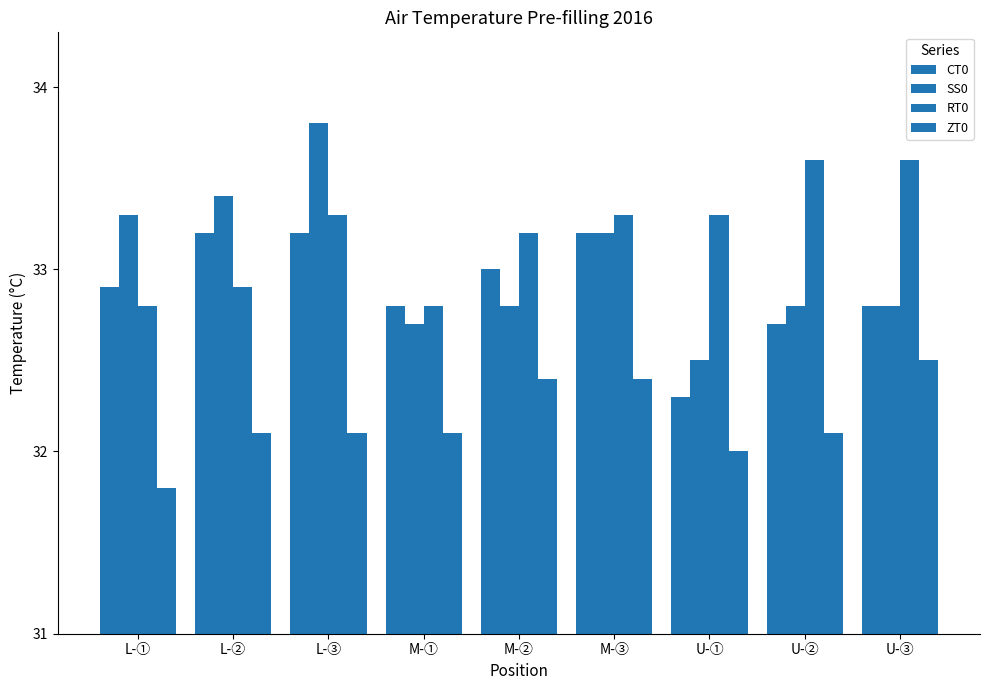

What is the total value across all series at U-③?

131.7